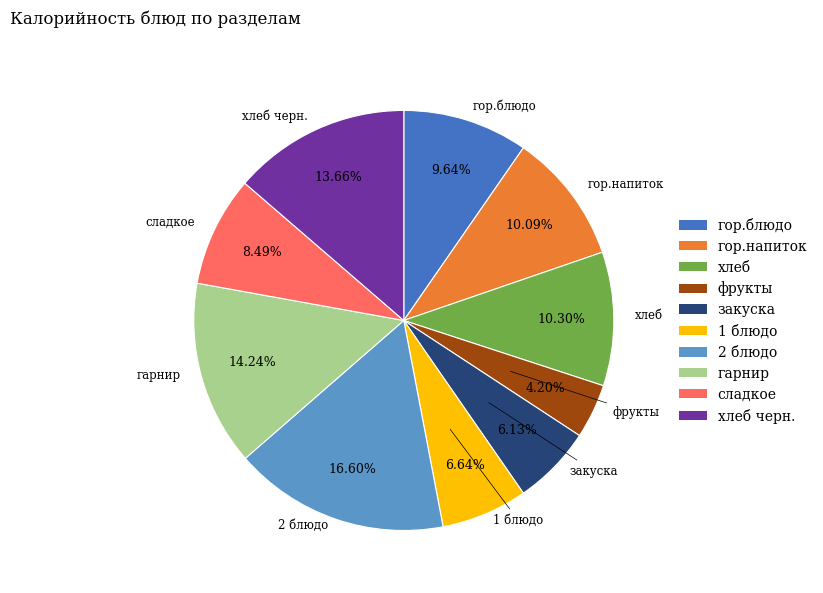

Is there a majority slice in this chart?

No